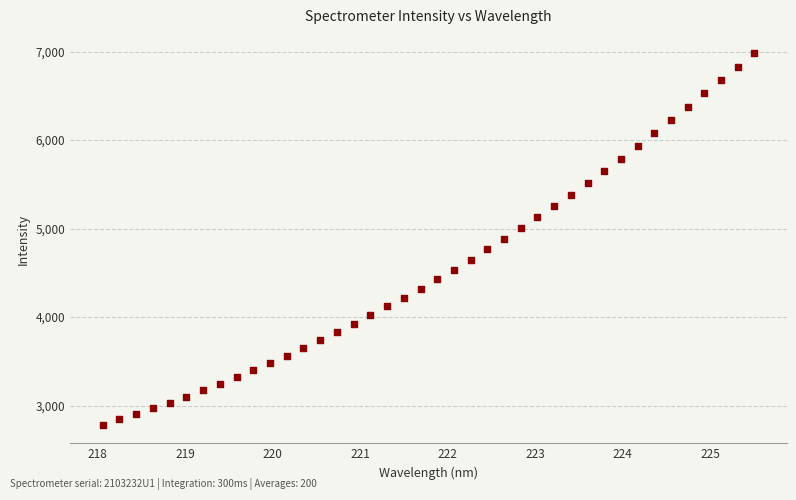

What is the range of X values (max minus min)?

7.4